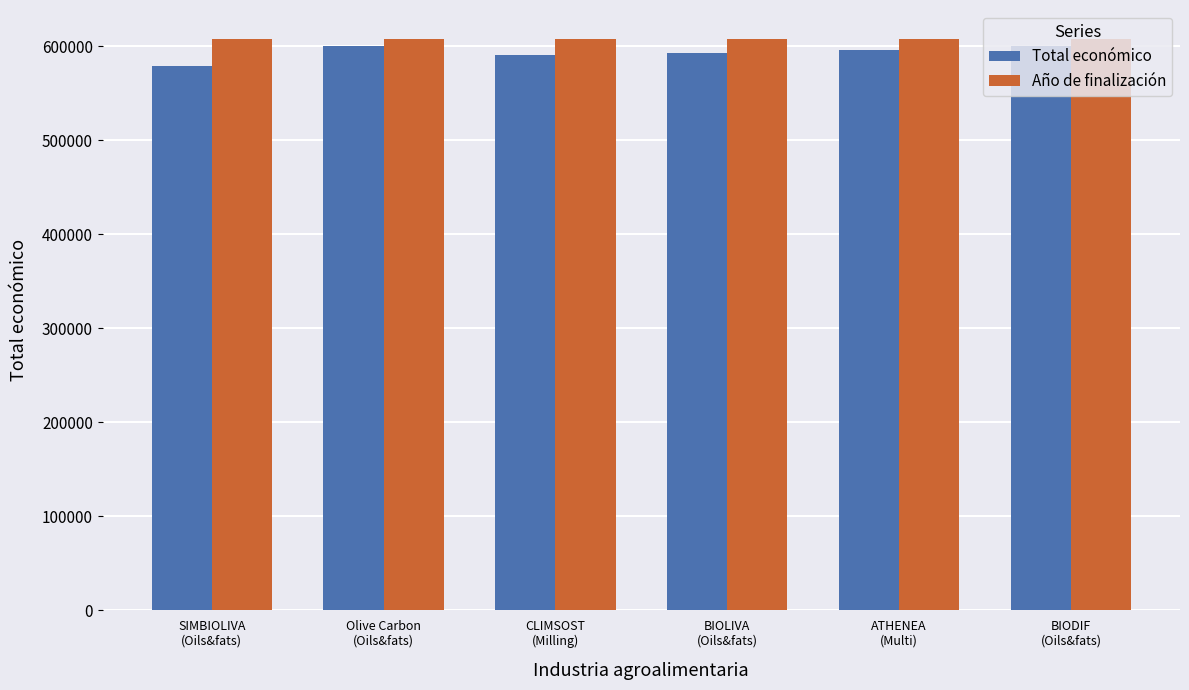

What position from the right is ATHENEA
(Multi)?

2